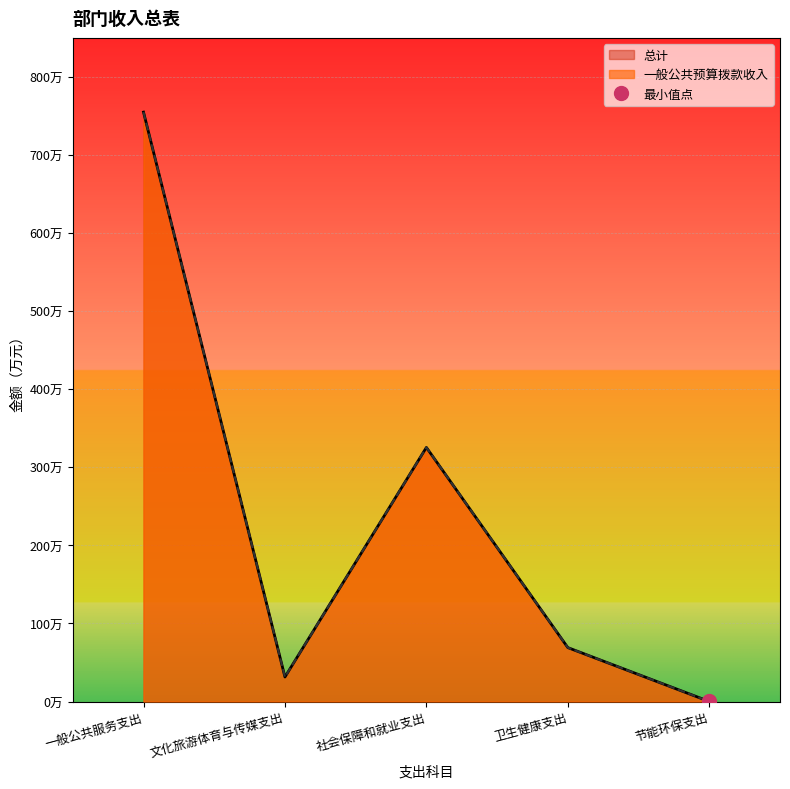

Between 一般公共服务支出 and 社会保障和就业支出, which is larger?

一般公共服务支出